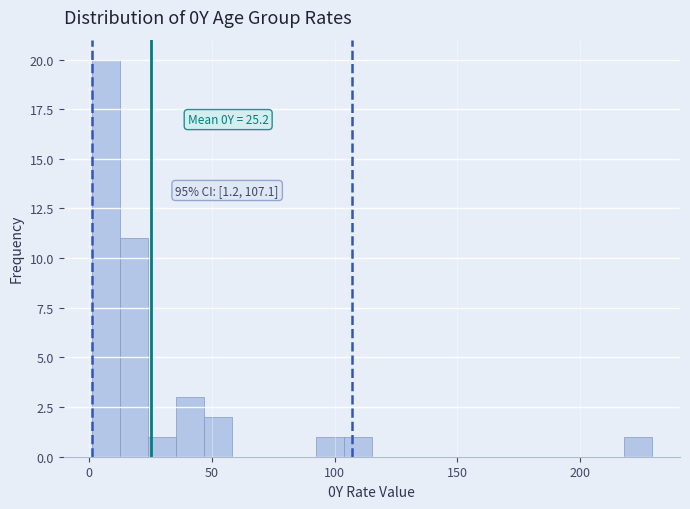

Read against the x-axis, roughly where is the centre of the tallest bar?

5